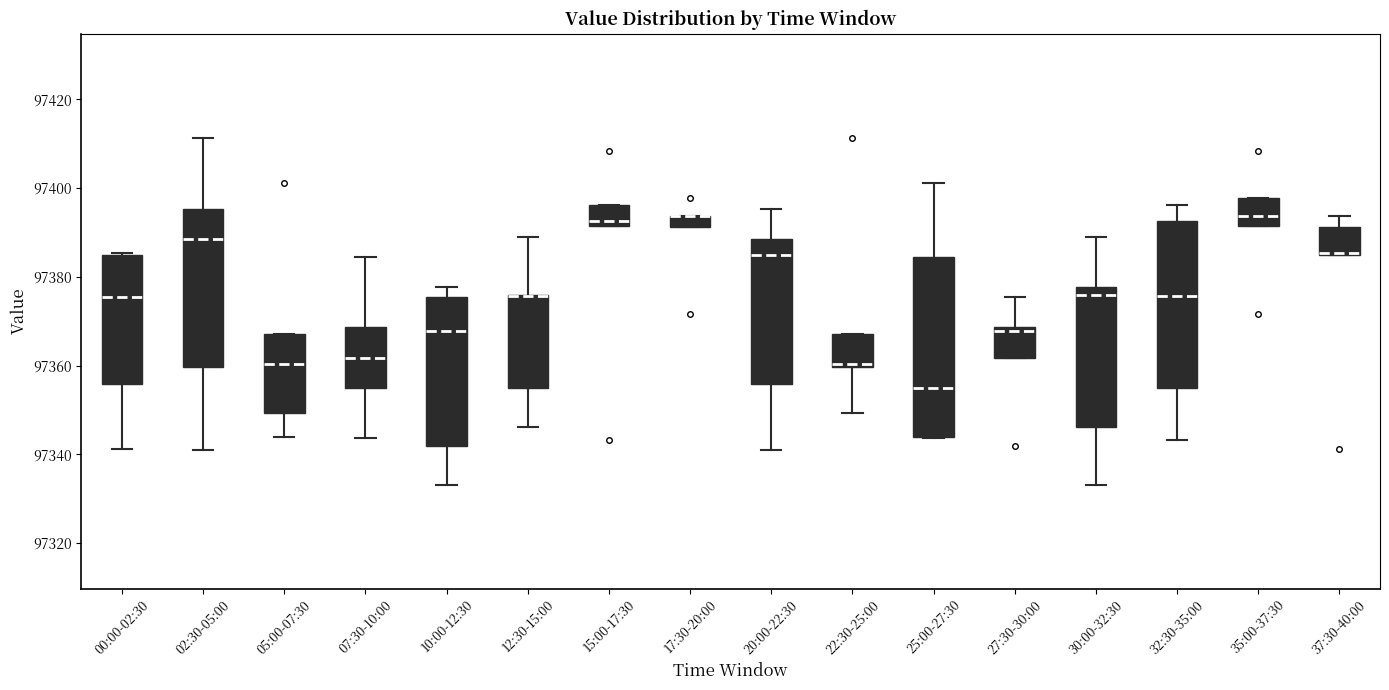

Where is the upper edge of the box for 37:30-40:00 on the y-axis? The values are not printed on the chart, so give them approximately, as read against the axis.

97392